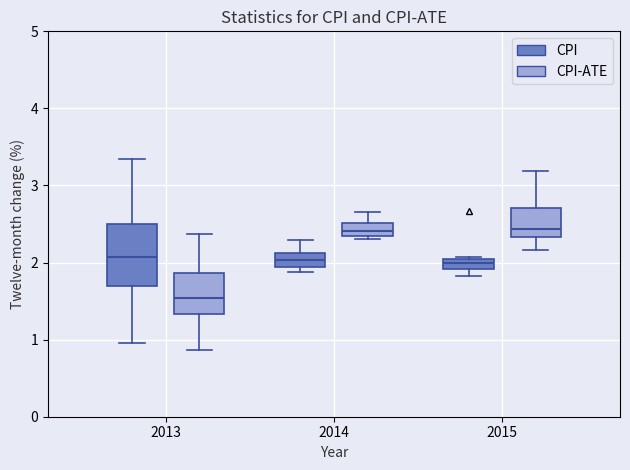

Which box is the tallest, from its lower edge to its upper edge?

2013 (CPI)